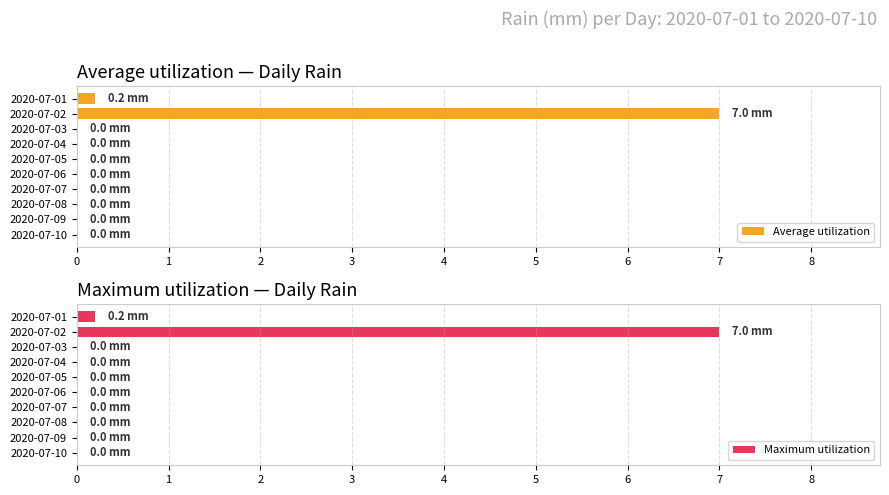

Is it true that Maximum utilization equals 0.0 at 2020-07-09?

True